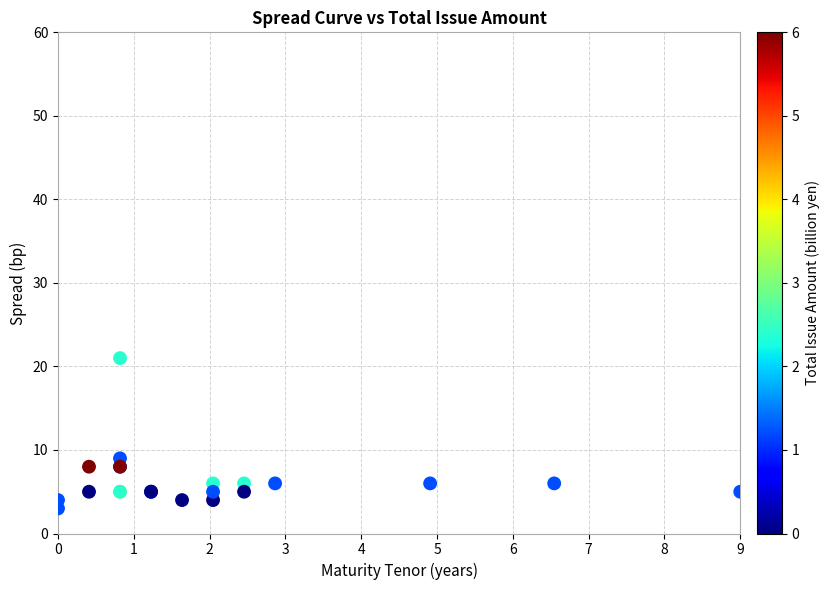

What Y value in the scatter plot is closest to 12?

9